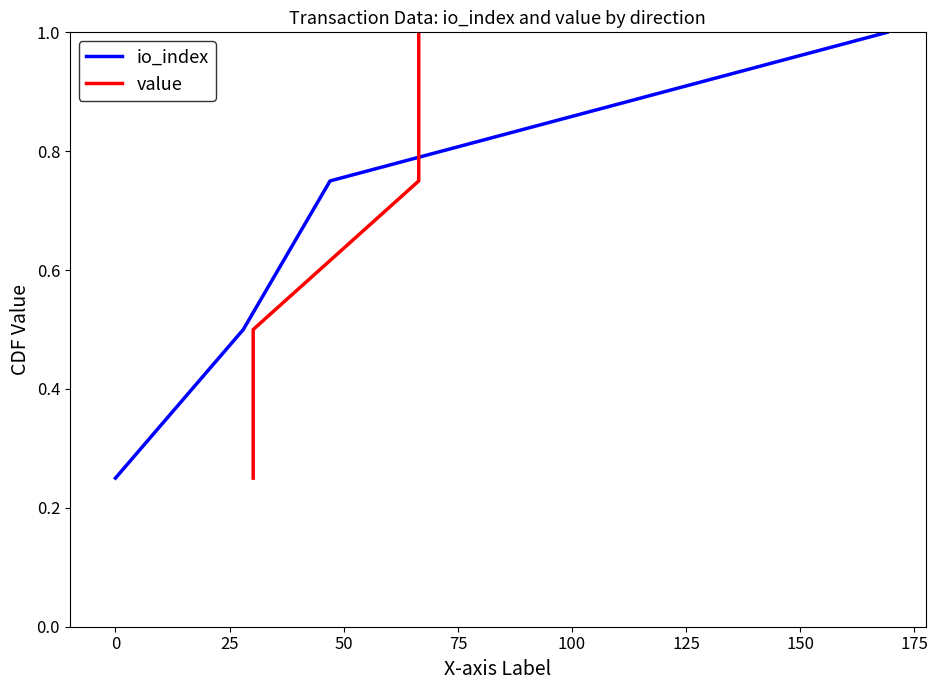

True or false: io_index has more than 1 interior local peaks.

False